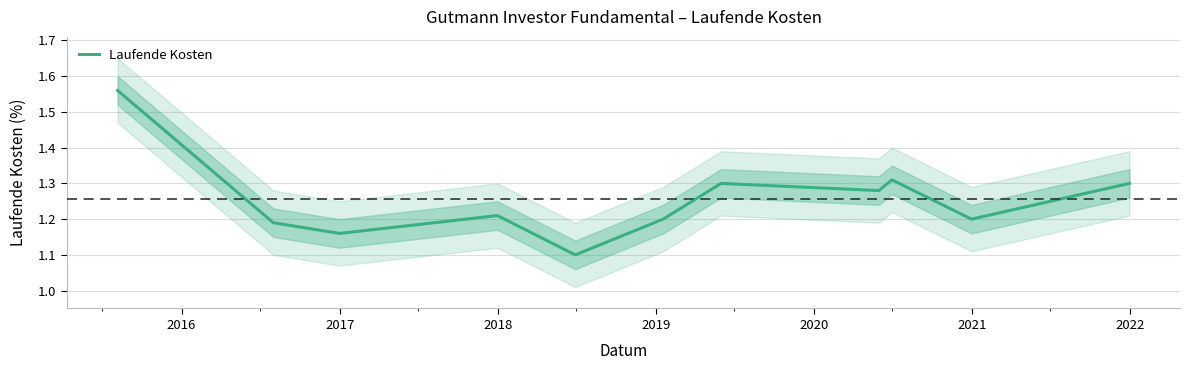

What is the greatest value displayed?

1.6